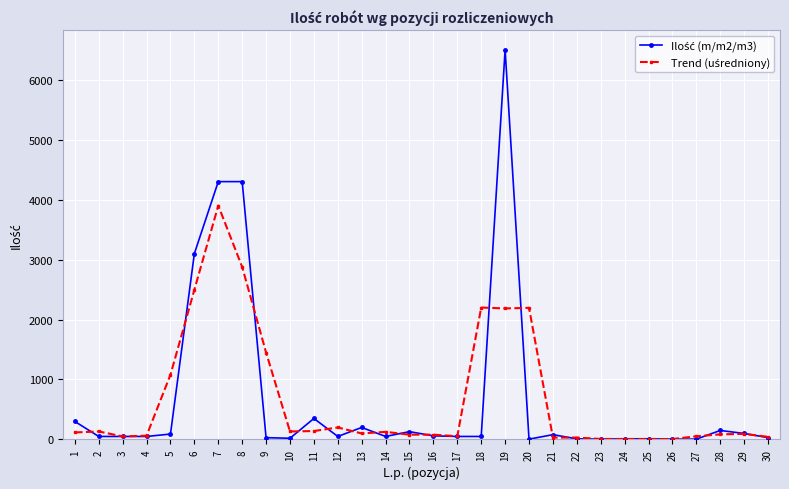

At which category is the sum across all series the highest?

19